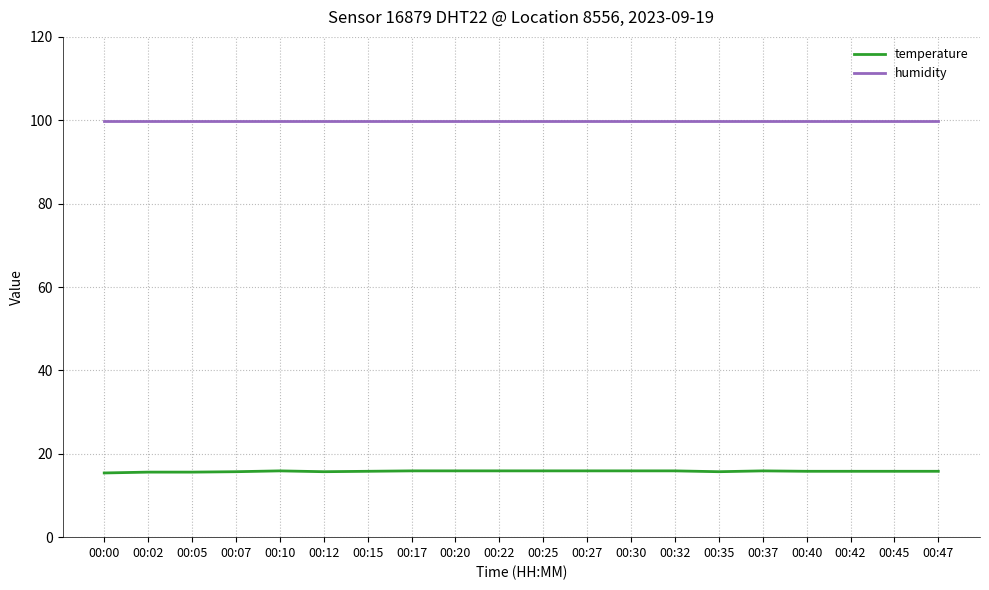

How many distinct data groups are displayed?

2